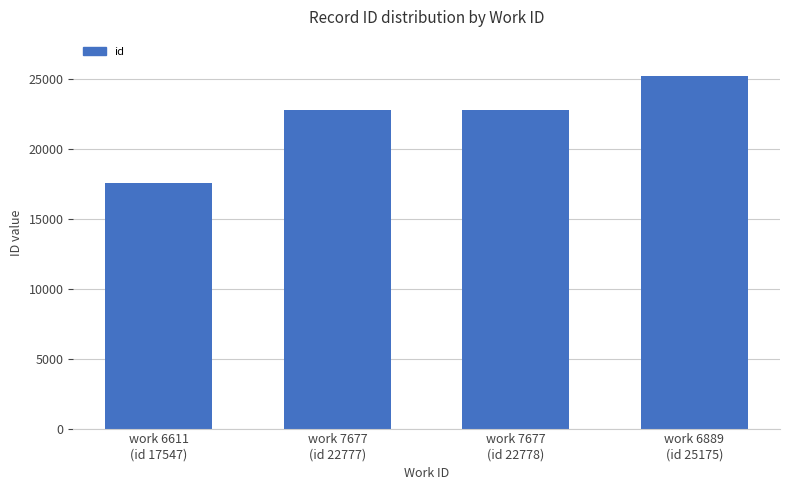

What position from the right is work 7677
(id 22777)?

3